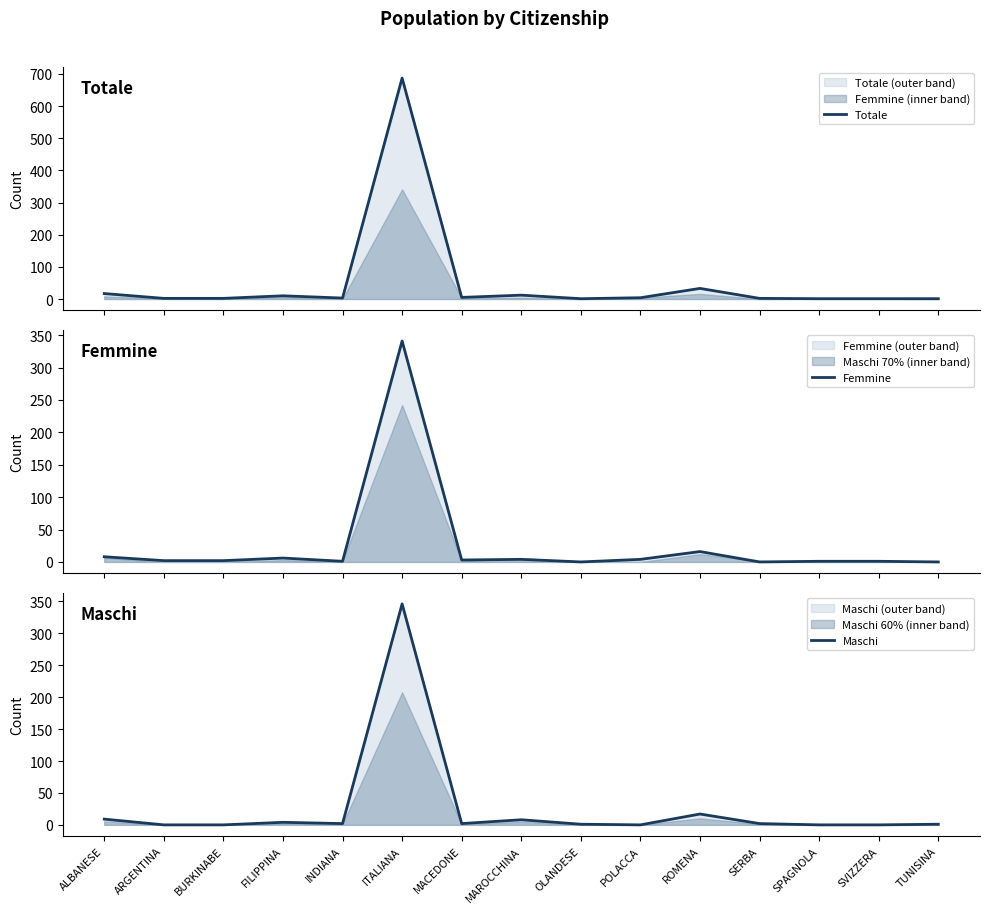

Reading right to left, transcribe all the data shown in this chart.

Totale: TUNISINA=1	SVIZZERA=1	SPAGNOLA=1	SERBA=2	ROMENA=33	POLACCA=4	OLANDESE=1	MAROCCHINA=12	MACEDONE=5	ITALIANA=687	INDIANA=3	FILIPPINA=10	BURKINABE=2	ARGENTINA=2	ALBANESE=17
Femmine: TUNISINA=0	SVIZZERA=1	SPAGNOLA=1	SERBA=0	ROMENA=16	POLACCA=4	OLANDESE=0	MAROCCHINA=4	MACEDONE=3	ITALIANA=341	INDIANA=1	FILIPPINA=6	BURKINABE=2	ARGENTINA=2	ALBANESE=8
Maschi: TUNISINA=1	SVIZZERA=0	SPAGNOLA=0	SERBA=2	ROMENA=17	POLACCA=0	OLANDESE=1	MAROCCHINA=8	MACEDONE=2	ITALIANA=346	INDIANA=2	FILIPPINA=4	BURKINABE=0	ARGENTINA=0	ALBANESE=9